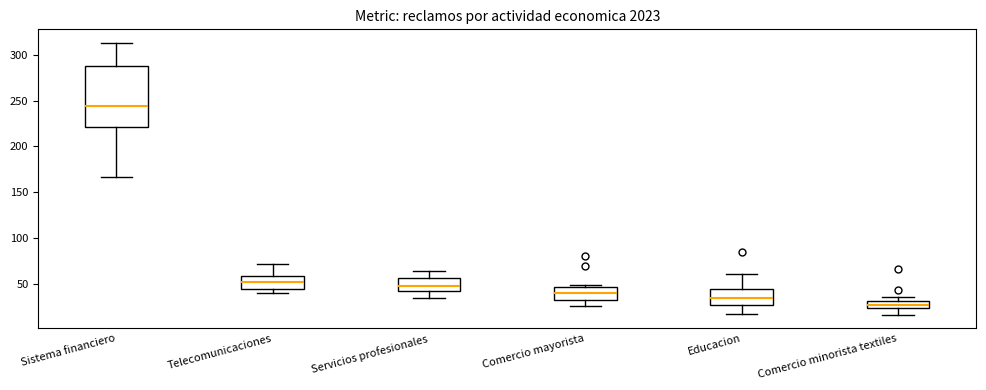

Where is the lower edge of the box for Telecomunicaciones on the y-axis? The values are not printed on the chart, so give them approximately, as read against the axis.

45